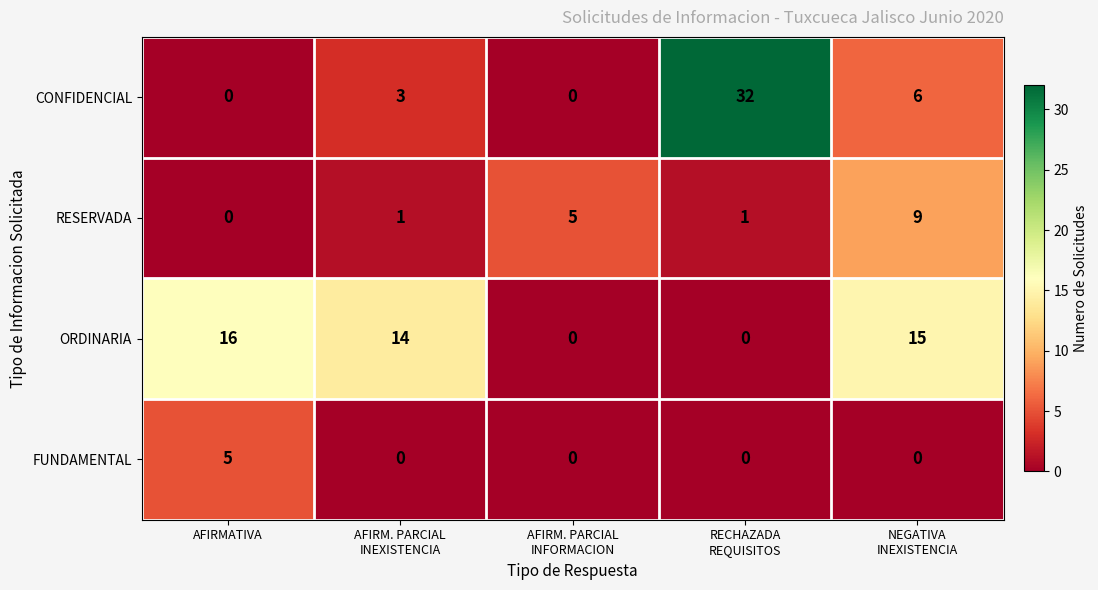

Reading right to left, transcribe all the data shown in this chart.

CONFIDENCIAL: 6	32	0	3	0
RESERVADA: 9	1	5	1	0
ORDINARIA: 15	0	0	14	16
FUNDAMENTAL: 0	0	0	0	5